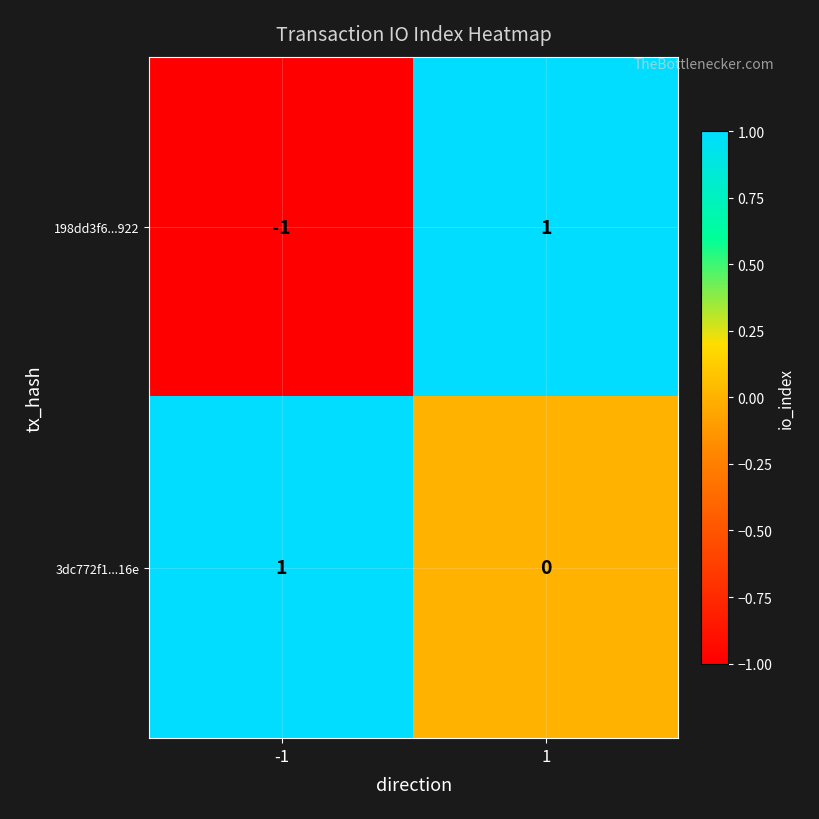

How many data points in 3dc772f1...16e are less than 1?

1